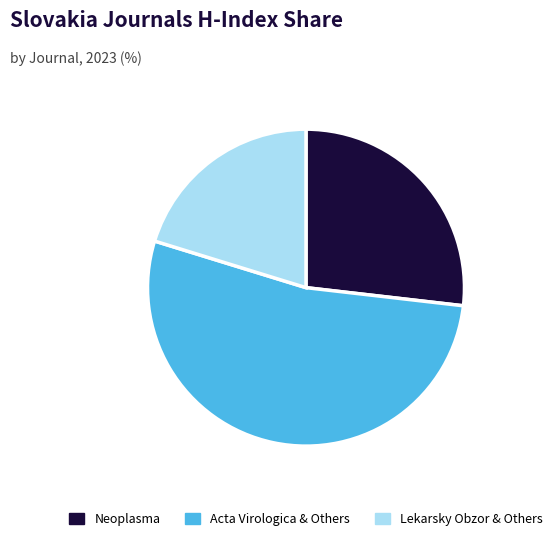

Does Lekarsky Obzor & Others account for over 50% of the chart?

No